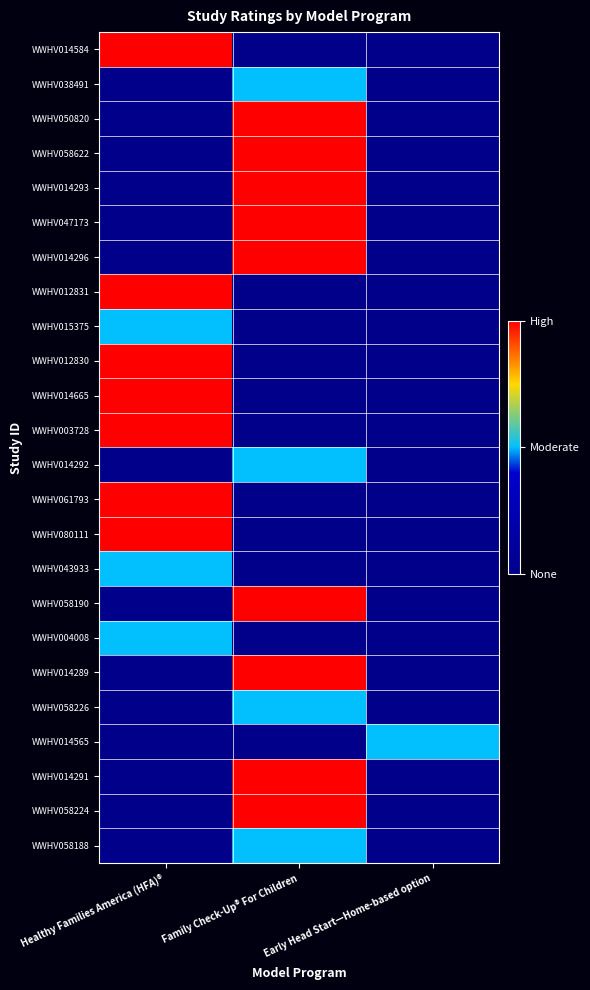

Reading right to left, what are all the values shown in this chart?

WWHV014584: Early Head Start—Home-based option=0	Family Check-Up® For Children=0	Healthy Families America (HFA)®=2
WWHV038491: Early Head Start—Home-based option=0	Family Check-Up® For Children=1	Healthy Families America (HFA)®=0
WWHV050820: Early Head Start—Home-based option=0	Family Check-Up® For Children=2	Healthy Families America (HFA)®=0
WWHV058622: Early Head Start—Home-based option=0	Family Check-Up® For Children=2	Healthy Families America (HFA)®=0
WWHV014293: Early Head Start—Home-based option=0	Family Check-Up® For Children=2	Healthy Families America (HFA)®=0
WWHV047173: Early Head Start—Home-based option=0	Family Check-Up® For Children=2	Healthy Families America (HFA)®=0
WWHV014296: Early Head Start—Home-based option=0	Family Check-Up® For Children=2	Healthy Families America (HFA)®=0
WWHV012831: Early Head Start—Home-based option=0	Family Check-Up® For Children=0	Healthy Families America (HFA)®=2
WWHV015375: Early Head Start—Home-based option=0	Family Check-Up® For Children=0	Healthy Families America (HFA)®=1
WWHV012830: Early Head Start—Home-based option=0	Family Check-Up® For Children=0	Healthy Families America (HFA)®=2
WWHV014665: Early Head Start—Home-based option=0	Family Check-Up® For Children=0	Healthy Families America (HFA)®=2
WWHV003728: Early Head Start—Home-based option=0	Family Check-Up® For Children=0	Healthy Families America (HFA)®=2
WWHV014292: Early Head Start—Home-based option=0	Family Check-Up® For Children=1	Healthy Families America (HFA)®=0
WWHV061793: Early Head Start—Home-based option=0	Family Check-Up® For Children=0	Healthy Families America (HFA)®=2
WWHV080111: Early Head Start—Home-based option=0	Family Check-Up® For Children=0	Healthy Families America (HFA)®=2
WWHV043933: Early Head Start—Home-based option=0	Family Check-Up® For Children=0	Healthy Families America (HFA)®=1
WWHV058190: Early Head Start—Home-based option=0	Family Check-Up® For Children=2	Healthy Families America (HFA)®=0
WWHV004008: Early Head Start—Home-based option=0	Family Check-Up® For Children=0	Healthy Families America (HFA)®=1
WWHV014289: Early Head Start—Home-based option=0	Family Check-Up® For Children=2	Healthy Families America (HFA)®=0
WWHV058226: Early Head Start—Home-based option=0	Family Check-Up® For Children=1	Healthy Families America (HFA)®=0
WWHV014565: Early Head Start—Home-based option=1	Family Check-Up® For Children=0	Healthy Families America (HFA)®=0
WWHV014291: Early Head Start—Home-based option=0	Family Check-Up® For Children=2	Healthy Families America (HFA)®=0
WWHV058224: Early Head Start—Home-based option=0	Family Check-Up® For Children=2	Healthy Families America (HFA)®=0
WWHV058188: Early Head Start—Home-based option=0	Family Check-Up® For Children=1	Healthy Families America (HFA)®=0